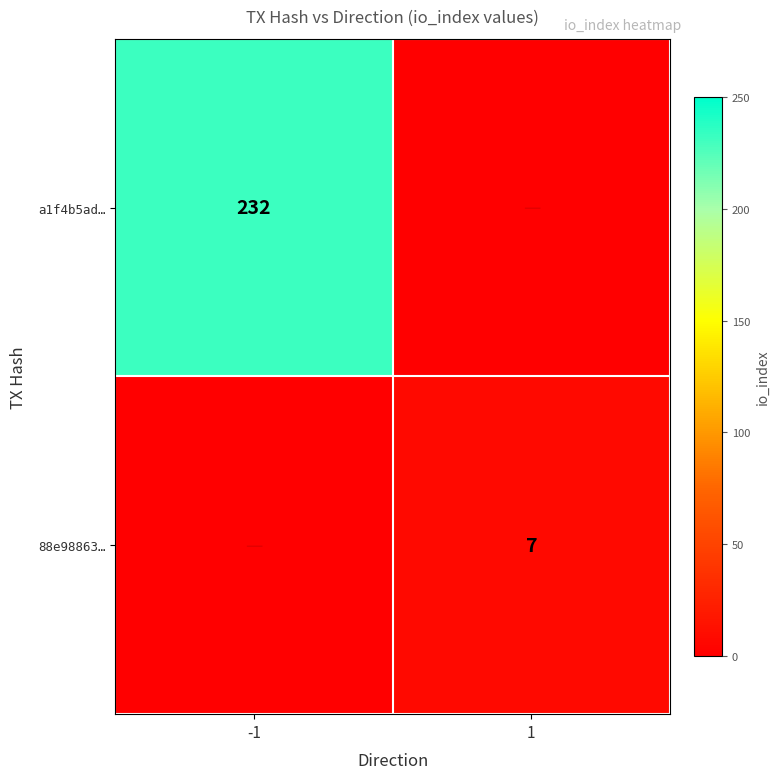

At how many categories does at least one series exceed 111?

1